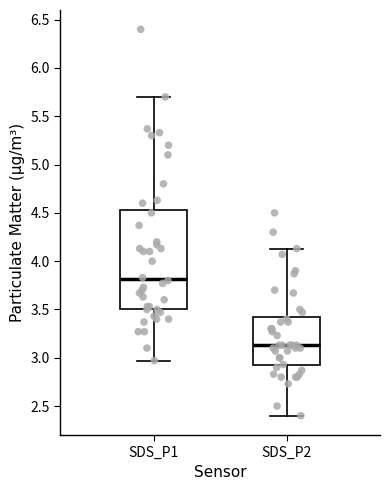

Reading left to right, read every box against the y-axis: the position of its median line, the range the box covers, and the ends of its whiskers. The values are not printed on the chart, so give them approximately, as read against the axis.

SDS_P1: median 3.80, box 3.50 to 4.55, whiskers 2.95 to 5.70
SDS_P2: median 3.15, box 2.90 to 3.40, whiskers 2.40 to 4.15